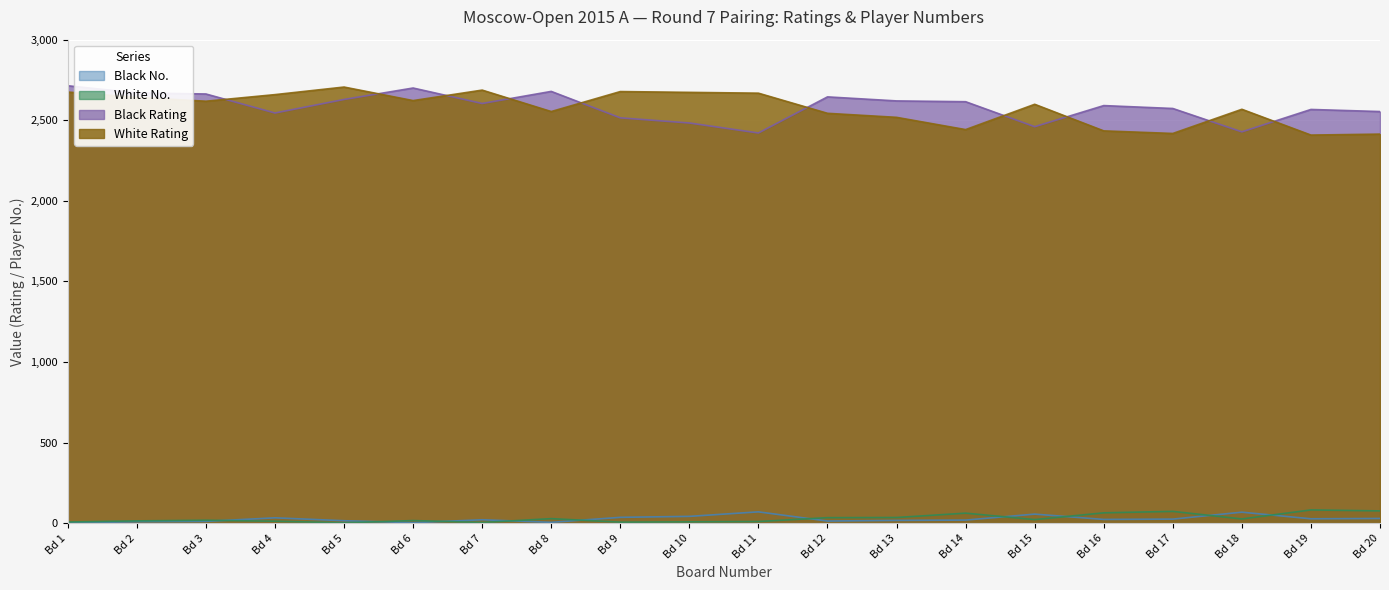

What is the value of the White No. point at the 20th from the left?

76